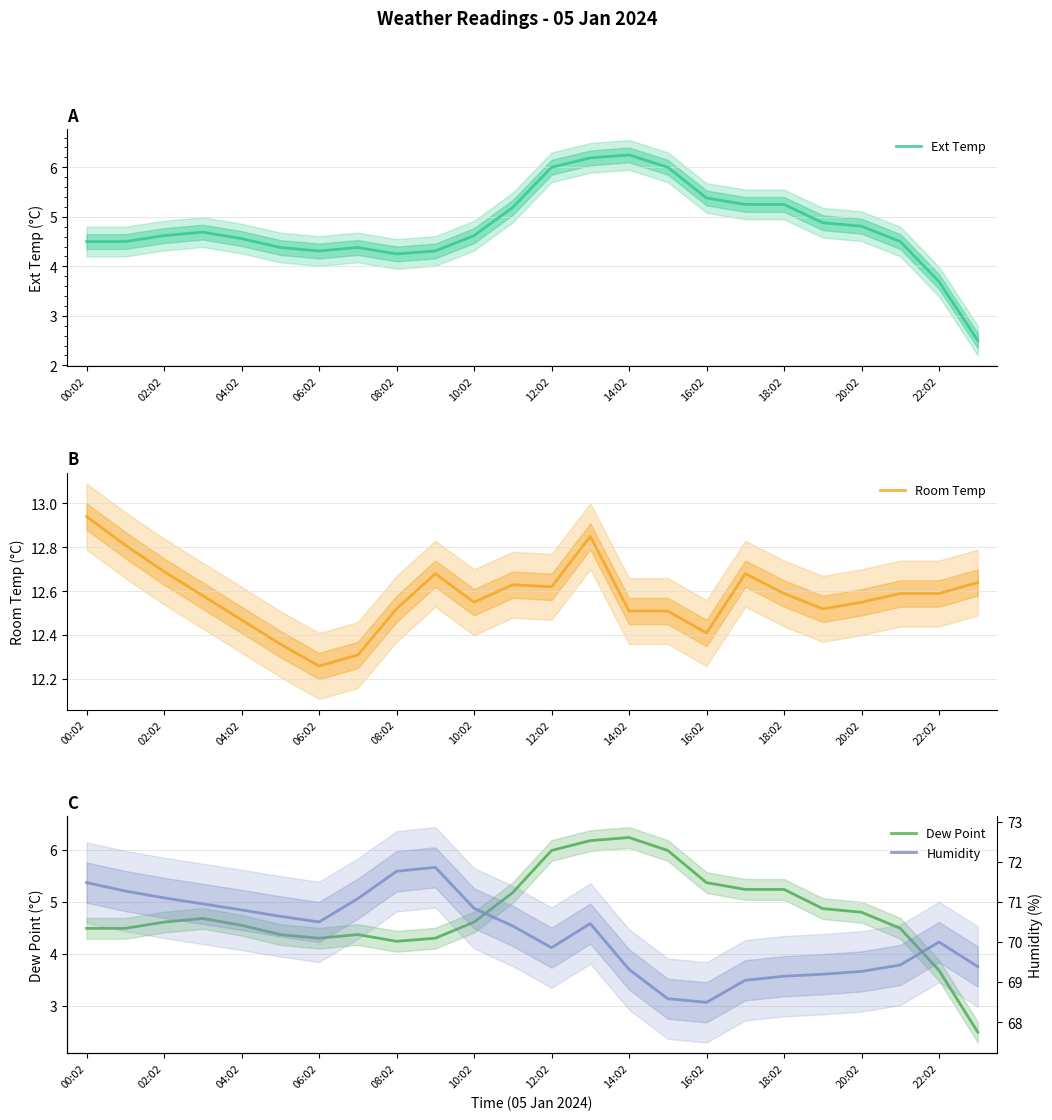

True or false: Humidity and Room Temp intersect in this chart.

False